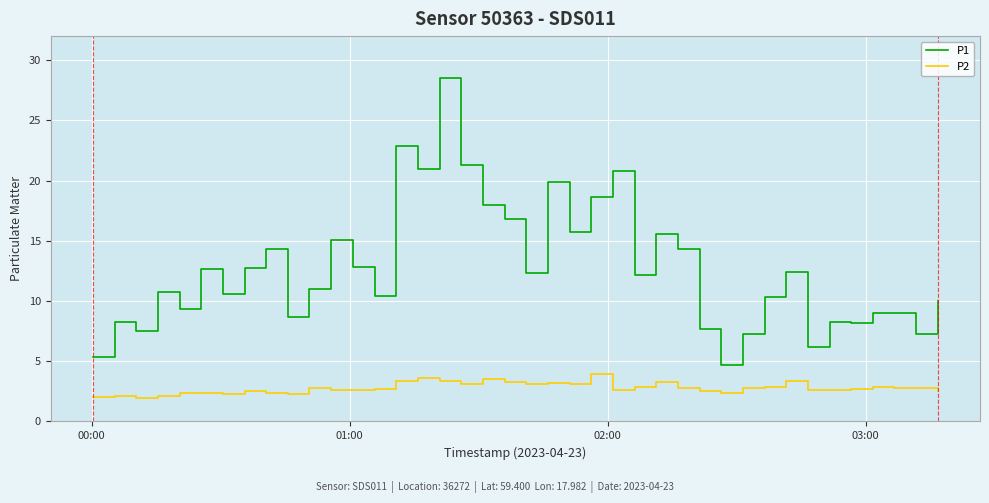

What is the difference between the maximum and minimum values in the P1 series?

23.9